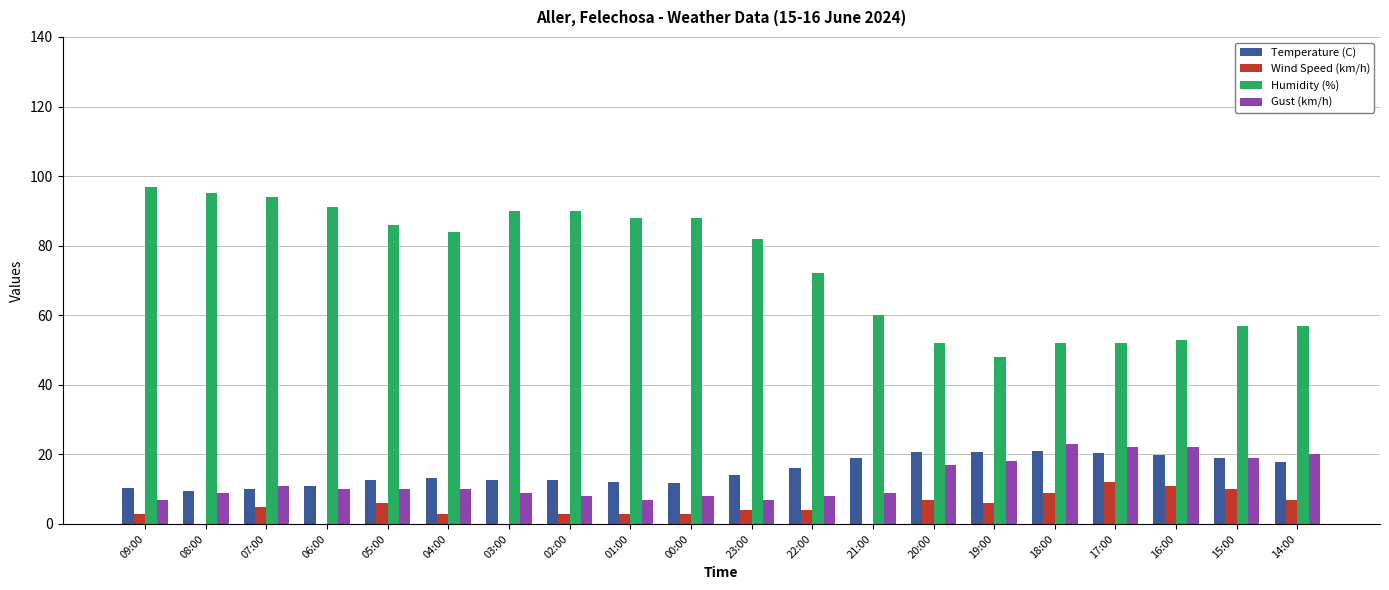

What is the sum of all Gust (km/h) values?

254.0